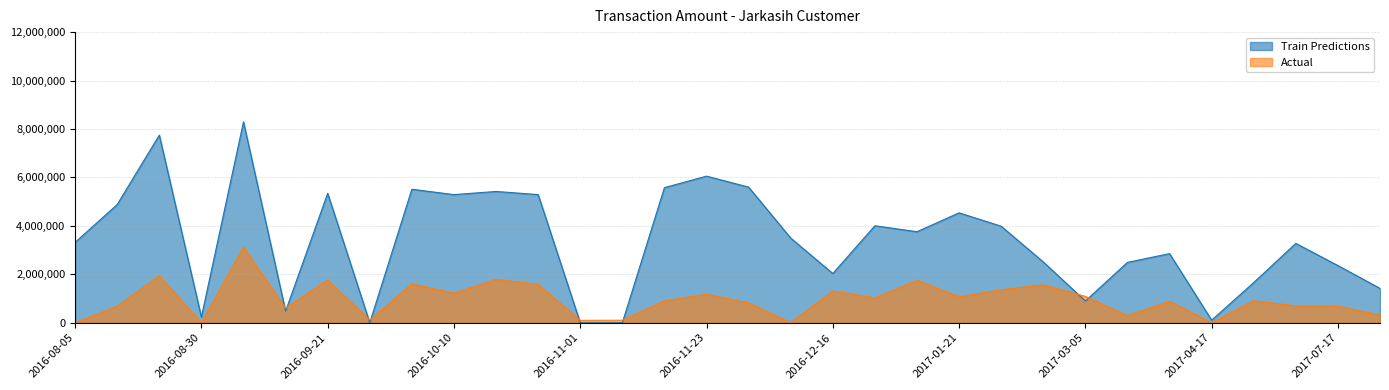

Is the value of Train Predictions at 2016-11-23 greater than the value of Actual at 2017-07-28?

Yes